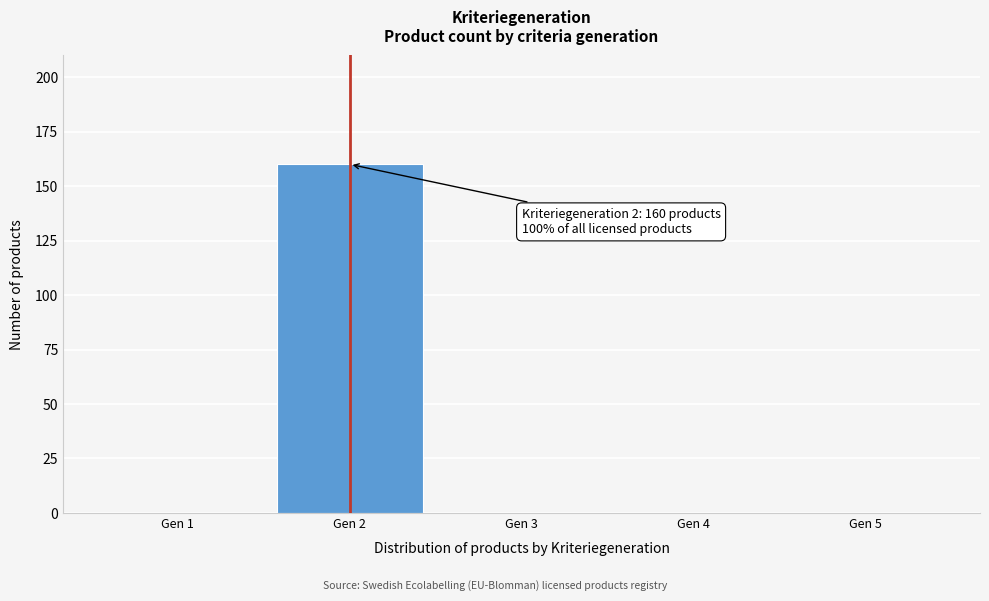

Reading left to right, list all the values displayed in this chart.

Gen 1=0	Gen 2=160	Gen 3=0	Gen 4=0	Gen 5=0